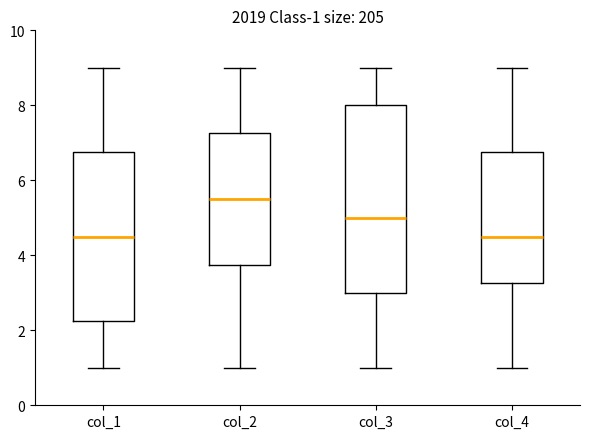

Comparing the boxes themselves (not the whiskers), which one is the tallest?

col_3